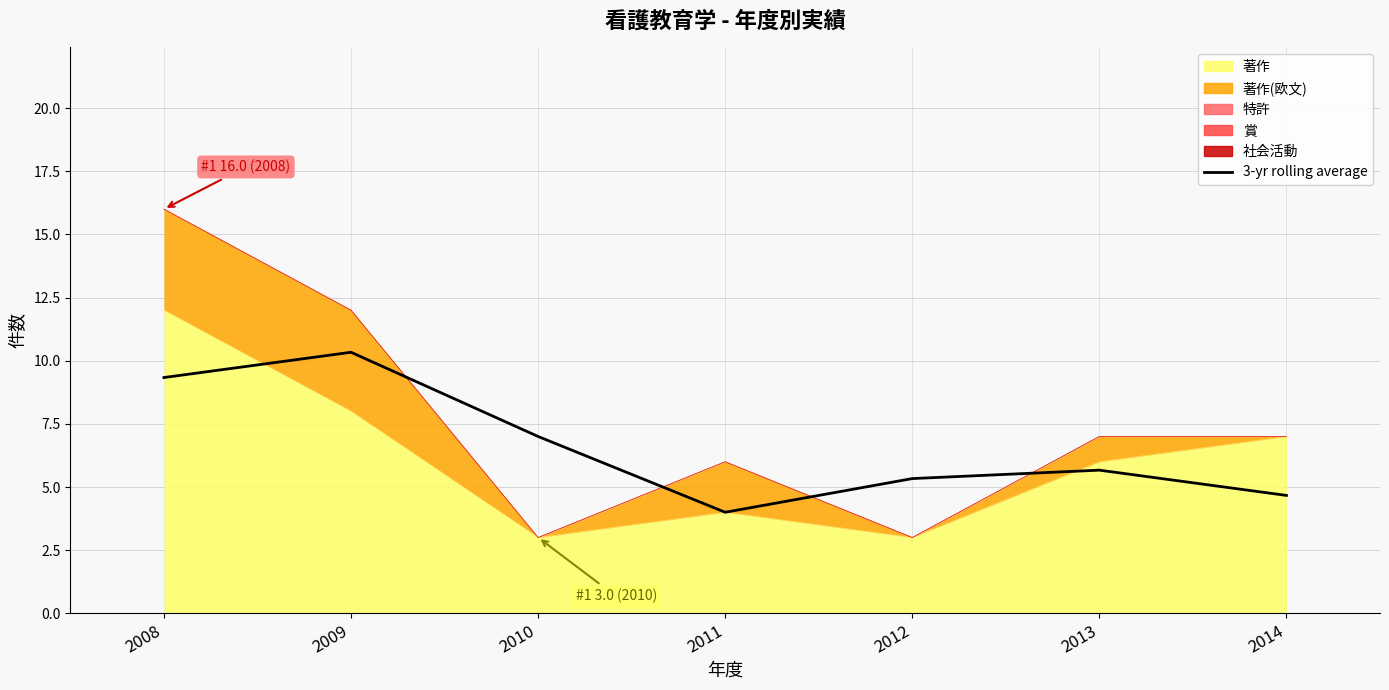

How many values exceed 5?

5